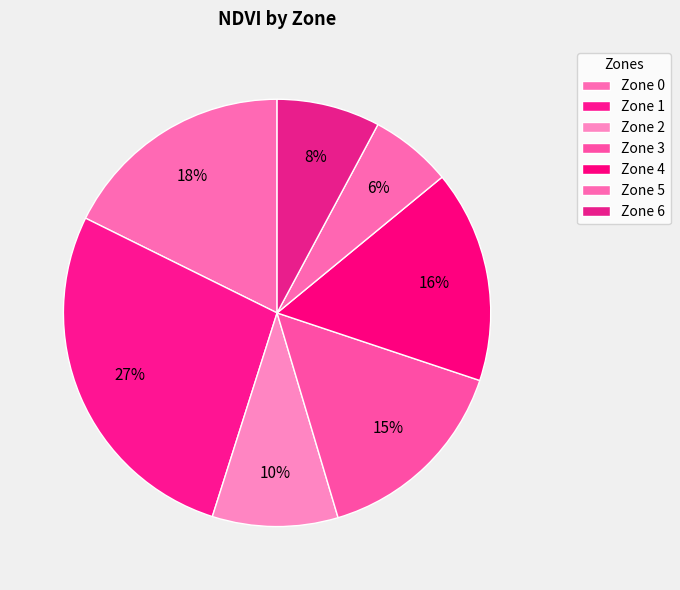

To the nearest percent, what portion does Zone 4 represent?

16%